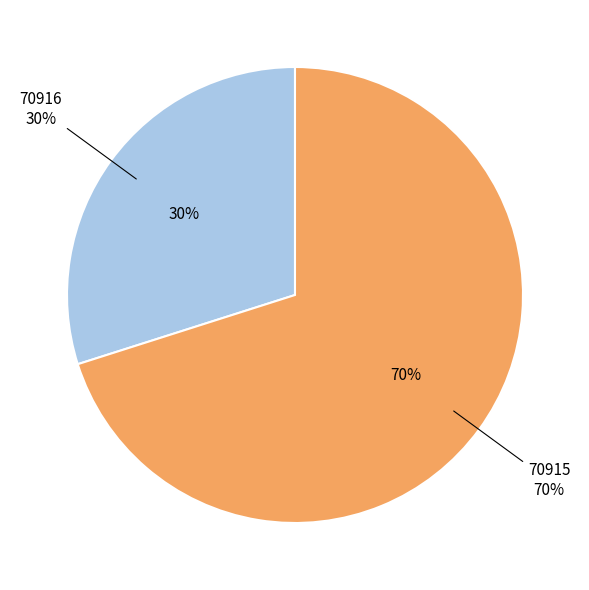

To the nearest percent, what portion does 70915 represent?

70%